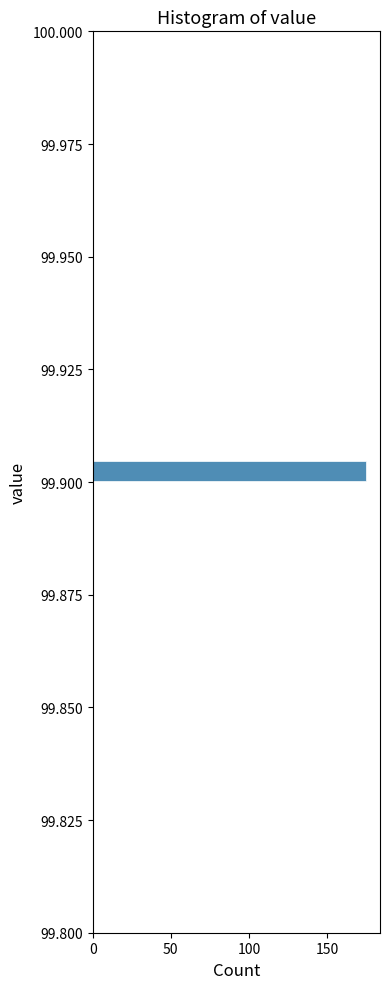

Read against the y-axis, roughly where is the centre of the longest bar?

99.905